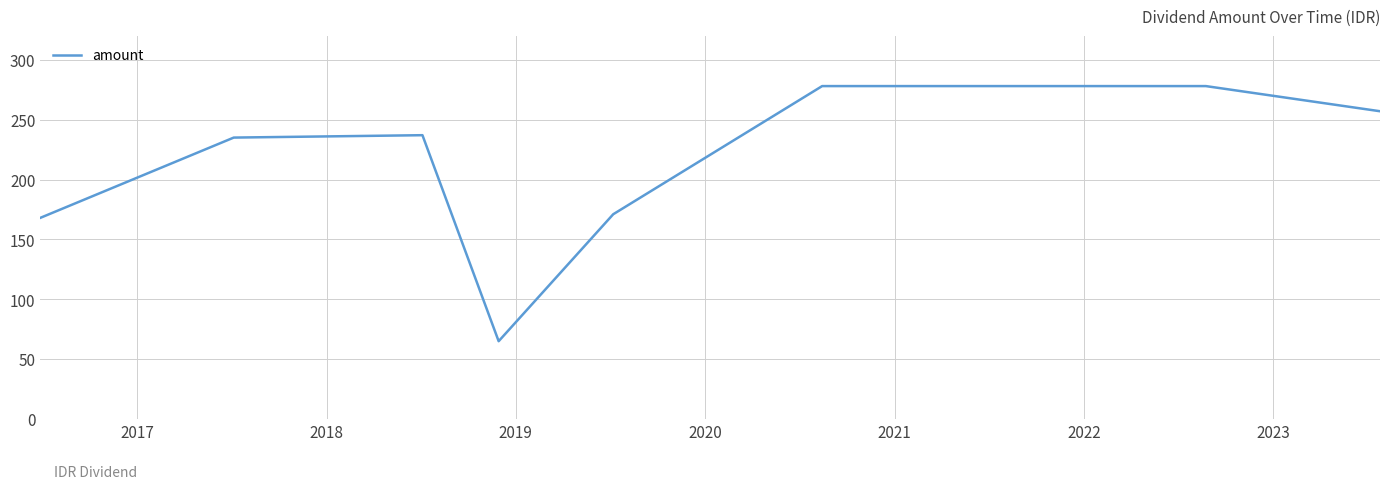

What is the difference between the maximum and minimum values?

213